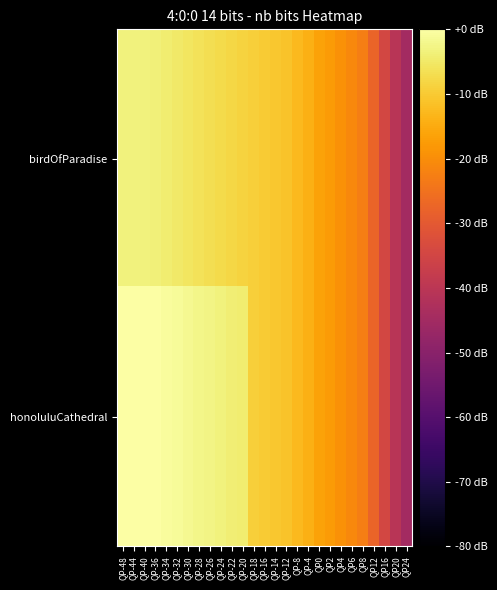

Reading left to right, extract all data points from this chart.

birdOfParadise: QP-48=-3.2	QP-44=-3.2	QP-40=-3.3	QP-36=-3.5	QP-34=-4.2	QP-32=-4.8	QP-30=-5.5	QP-28=-6.2	QP-26=-6.9	QP-24=-7.3	QP-22=-8.0	QP-20=-8.6	QP-18=-9.2	QP-16=-9.8	QP-14=-10.5	QP-12=-11.1	QP-8=-12.6	QP-4=-14.3	QP0=-16.4	QP2=-17.7	QP4=-19.1	QP6=-20.7	QP8=-22.7	QP12=-27.7	QP16=-34.5	QP20=-40.6	QP24=-45.0
honoluluCathedral: QP-48=-0.0	QP-44=0.0	QP-40=-0.0	QP-36=-0.1	QP-34=-0.6	QP-32=-1.1	QP-30=-1.7	QP-28=-2.3	QP-26=-2.8	QP-24=-3.1	QP-22=-3.8	QP-20=-4.3	QP-18=-9.2	QP-16=-9.8	QP-14=-10.5	QP-12=-11.1	QP-8=-12.6	QP-4=-14.3	QP0=-16.4	QP2=-17.7	QP4=-19.1	QP6=-20.7	QP8=-22.7	QP12=-27.7	QP16=-34.5	QP20=-40.6	QP24=-45.0